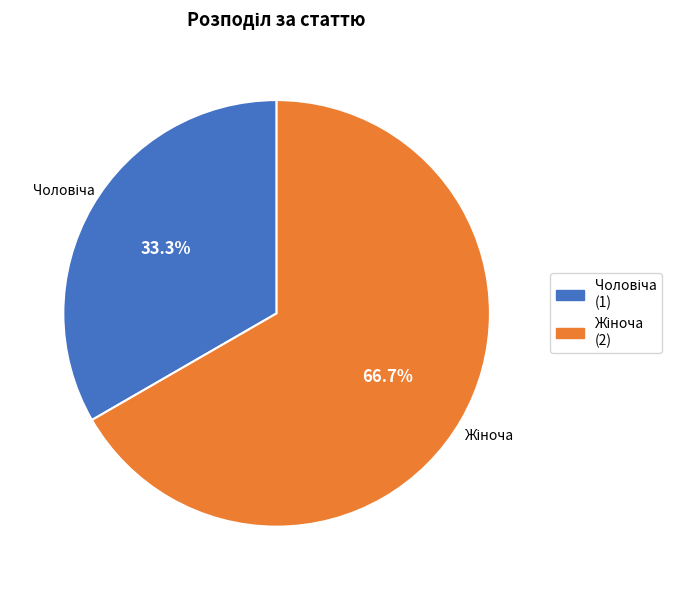

True or false: Чоловіча accounts for 33% of the total.

True